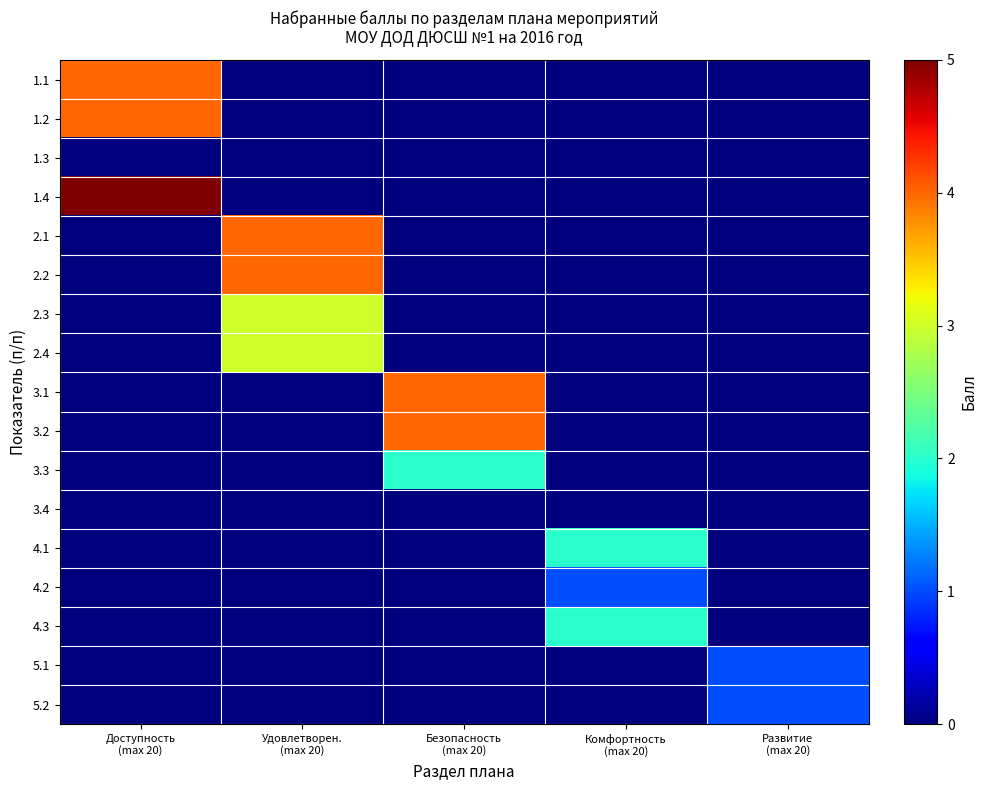

How many data points does each series have?

5